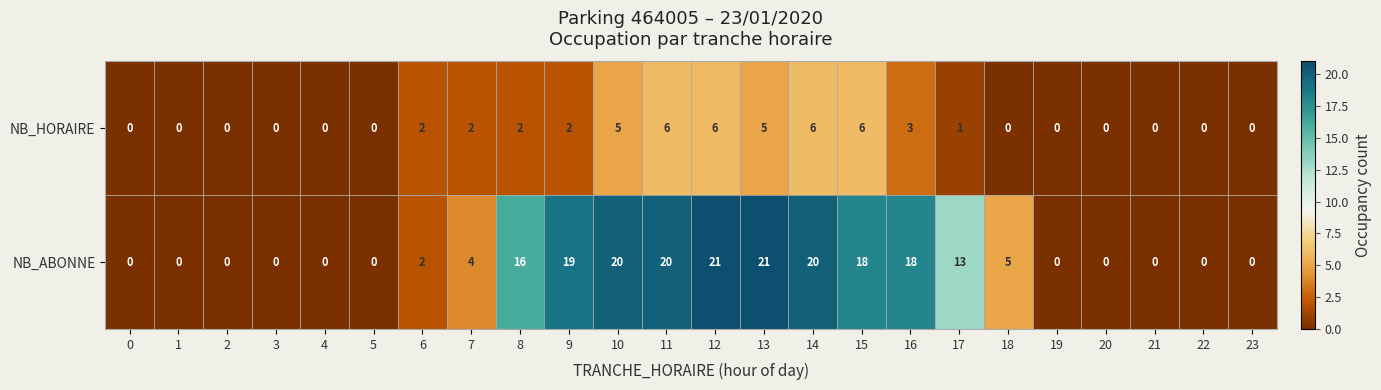

True or false: NB_HORAIRE has a value of 10 at 14.

False